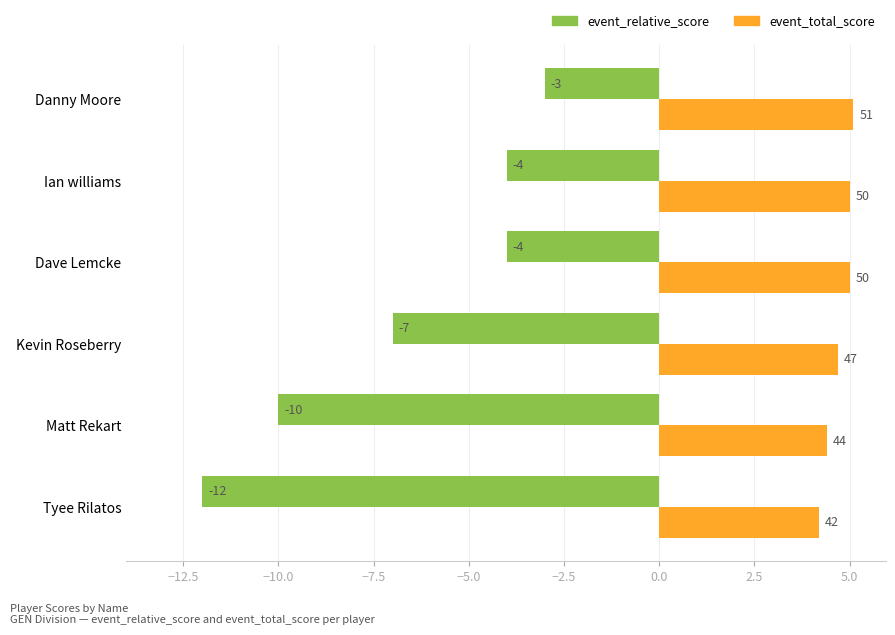

What is the difference between the second highest and second lowest values in the event_relative_score series?

6.0